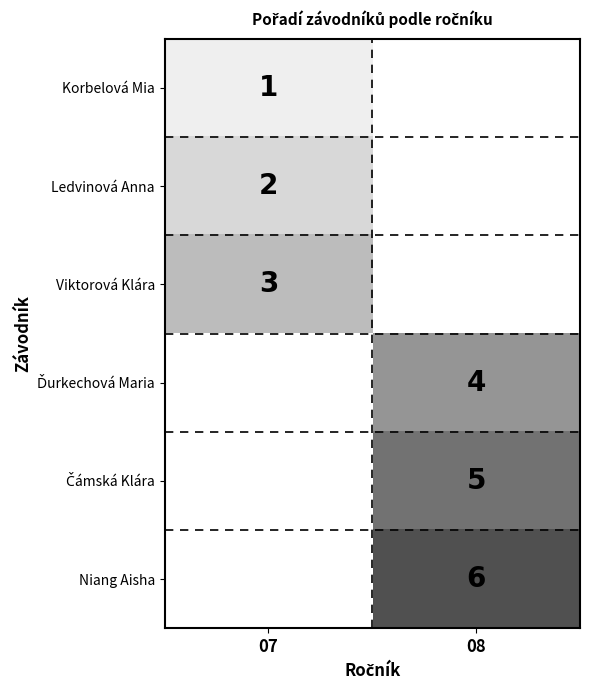

At how many categories does at least one series exceed 5?

1